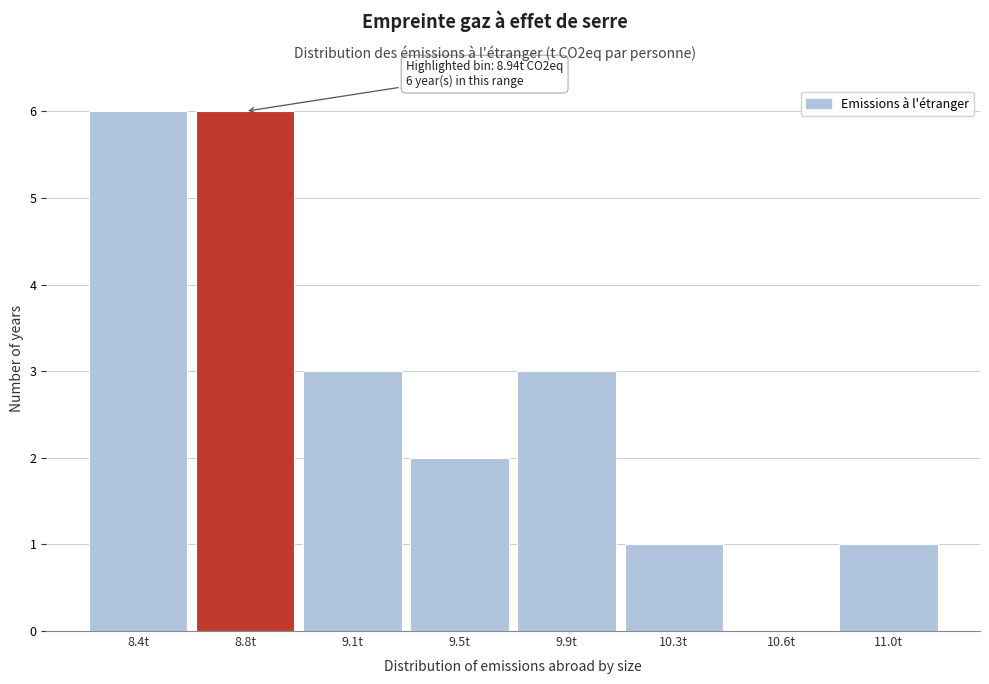

Reading left to right, transcribe all the data shown in this chart.

8.4t=6	8.8t=6	9.1t=3	9.5t=2	9.9t=3	10.3t=1	10.6t=0	11.0t=1